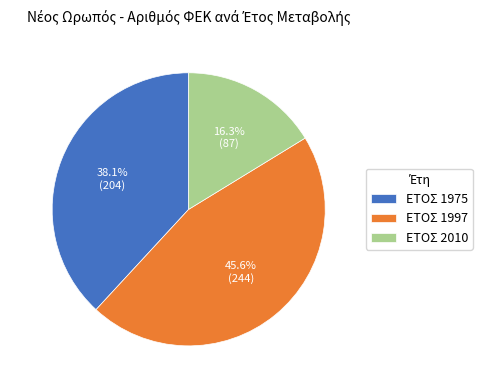

What is the largest slice in the pie chart?

ΕΤΟΣ 1997